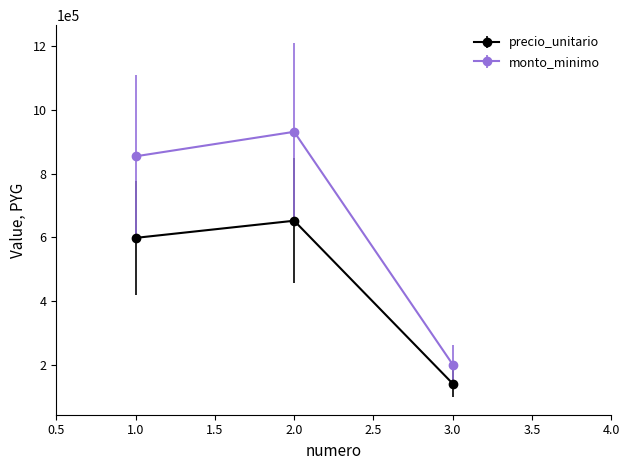

What is the sum of all precio_unitario values?

1389500